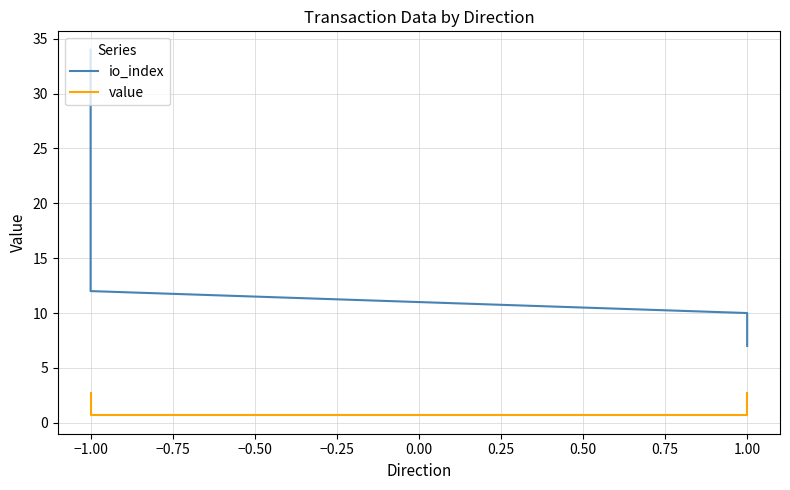

What is the highest value of the value series?

2.7